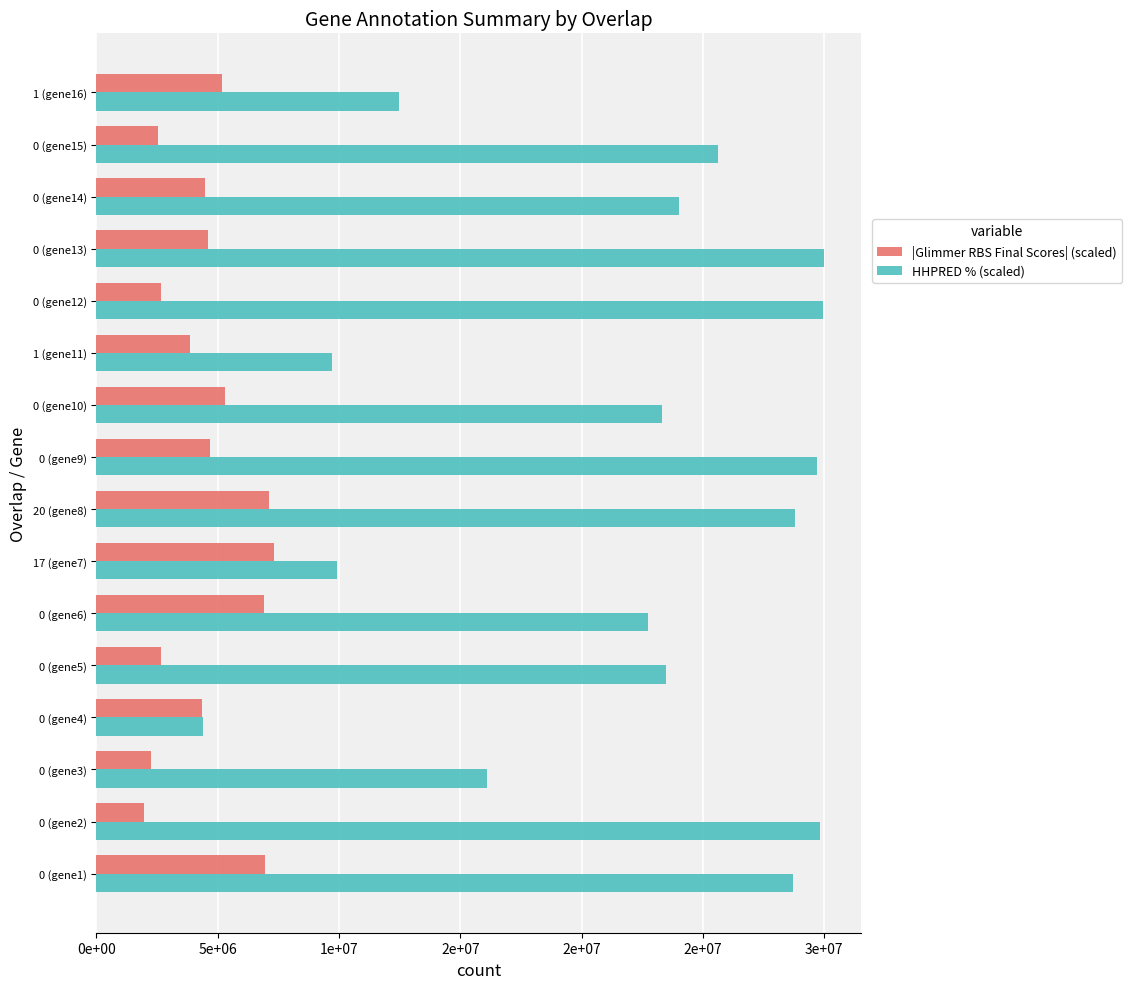

What are all the series names shown in the legend?

|Glimmer RBS Final Scores| (scaled), HHPRED % (scaled)